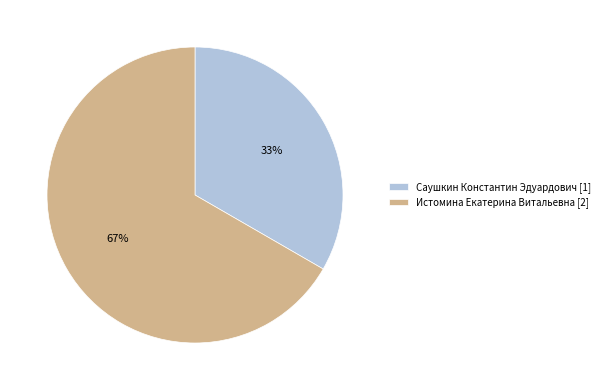

To the nearest percent, what is the combined percentage of Истомина Екатерина Витальевна and Саушкин Константин Эдуардович?

100%